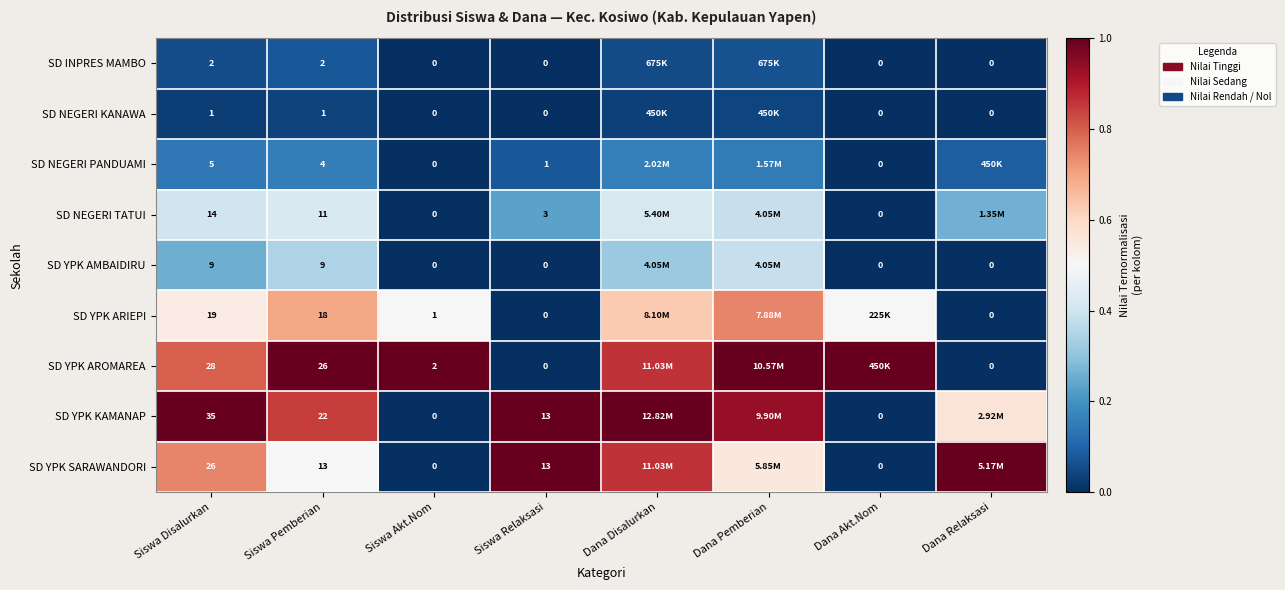

Which series changed the most between Siswa Disalurkan and Siswa Akt.Nom?

SD YPK KAMANAP